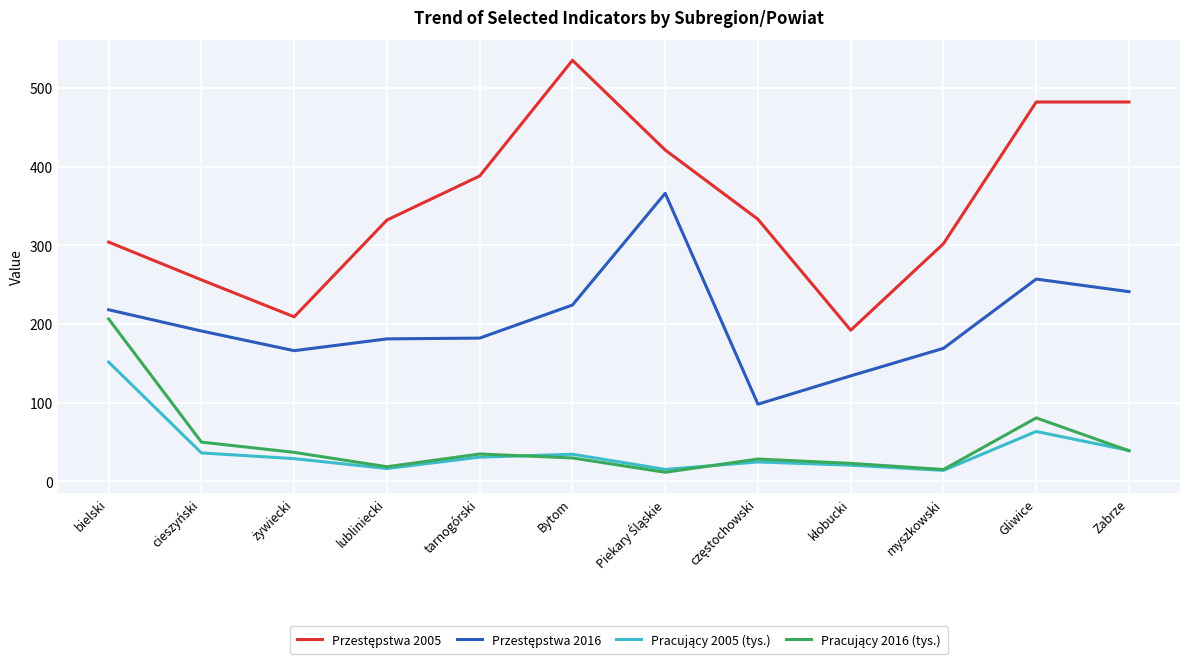

What is the total value across all series at cieszyński?

532.9